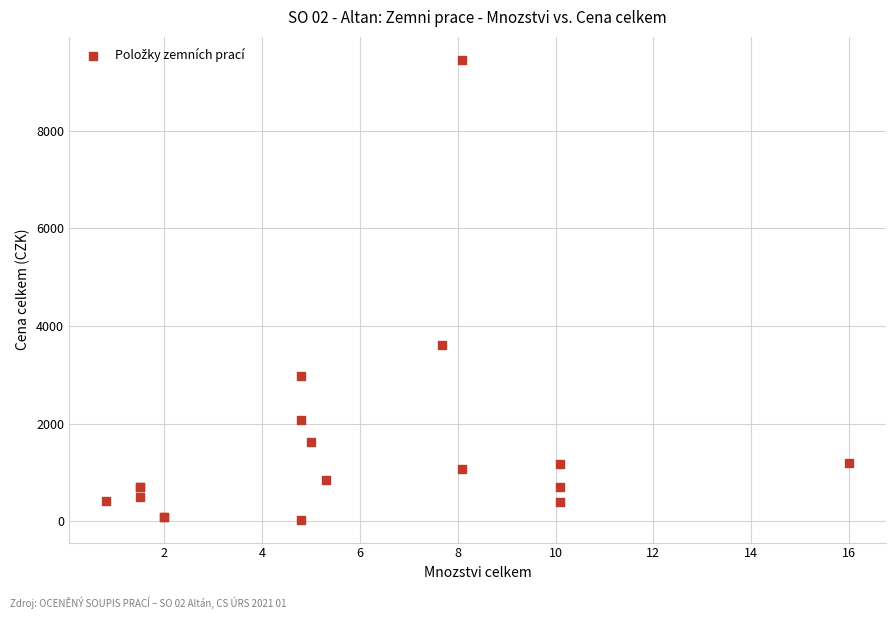

What Y value in the scatter plot is closest to 4742?

3617.3